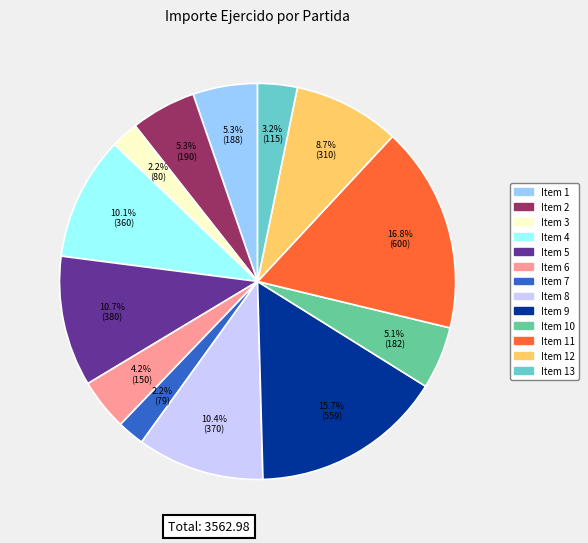

Is there any slice that represents more than half of the pie?

No